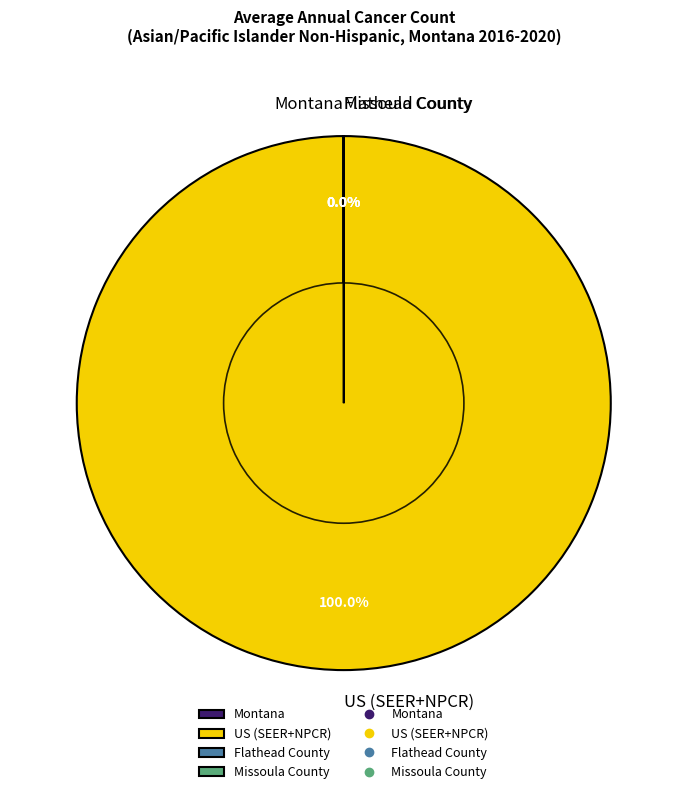

Which category has the smallest portion of the pie?

Flathead County